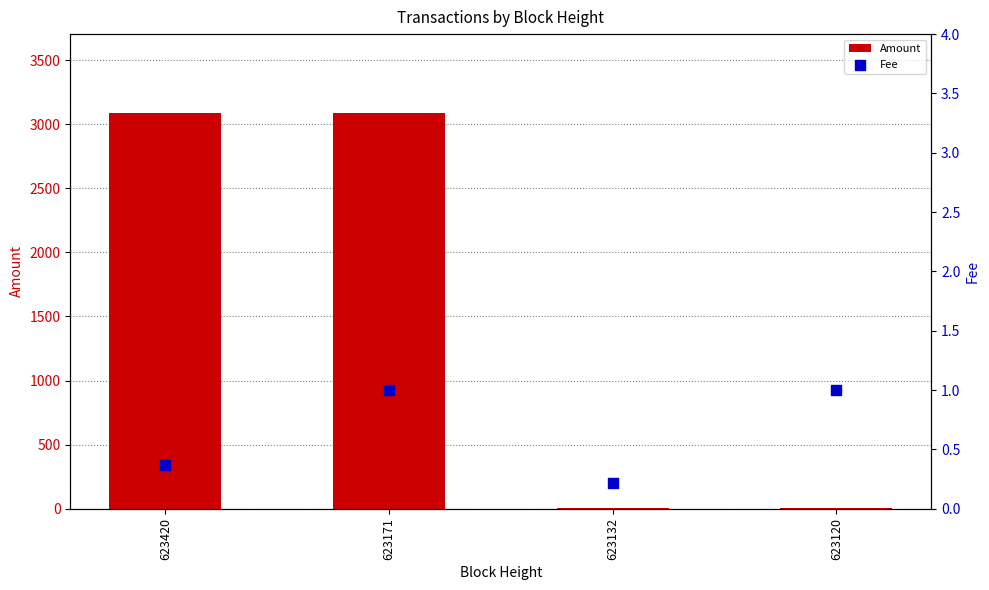

Which series has the largest total across all categories?

Amount